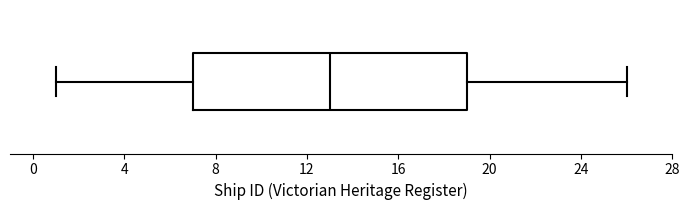

Transcribe this box plot: give where the median line is, the range the box spans, and where the two whiskers end, as read against the x-axis. The values are not printed on the chart, so give them approximately, as read against the axis.

median 13, box 7 to 19, whiskers 1 to 26